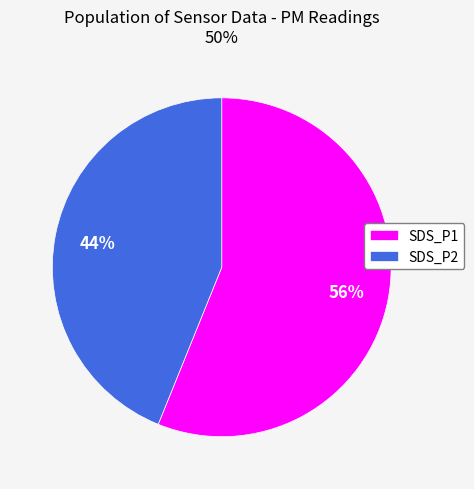

How many segments does this pie chart have?

2